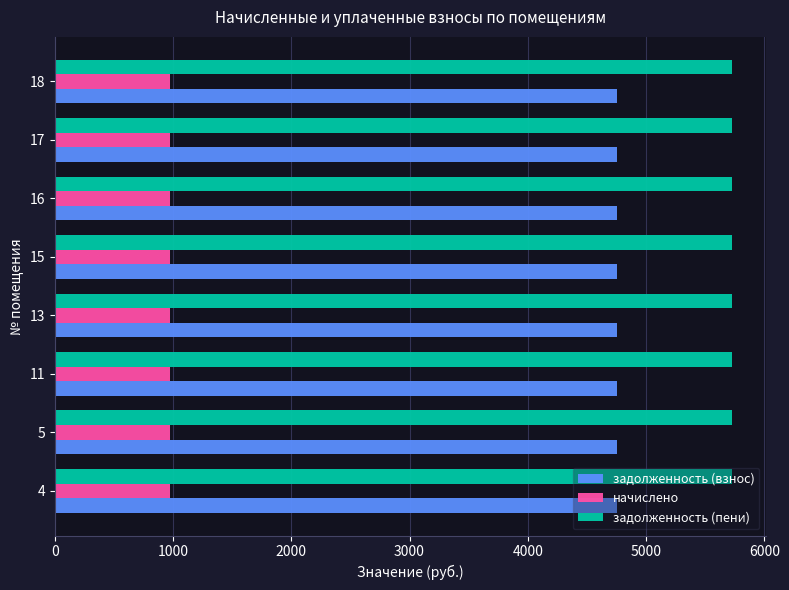

What is the spread (max minus min) of values at 15?

4750.5